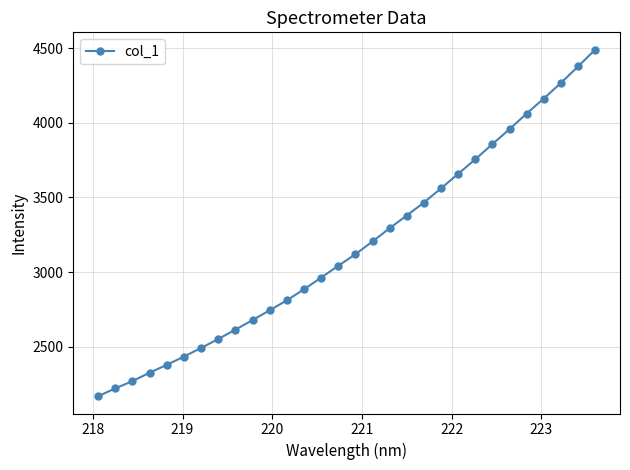

True or false: there are more than 1 points higher than both neighbors.

False